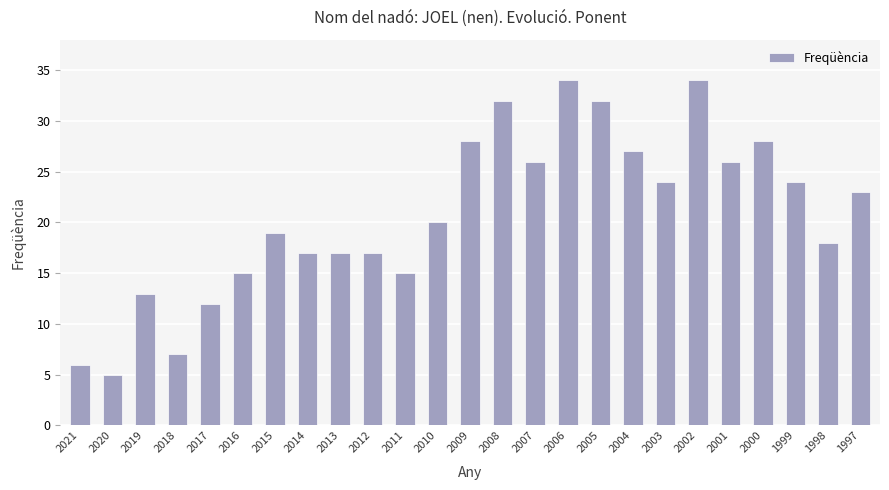

Where is the data nearest to the value 19?

2015